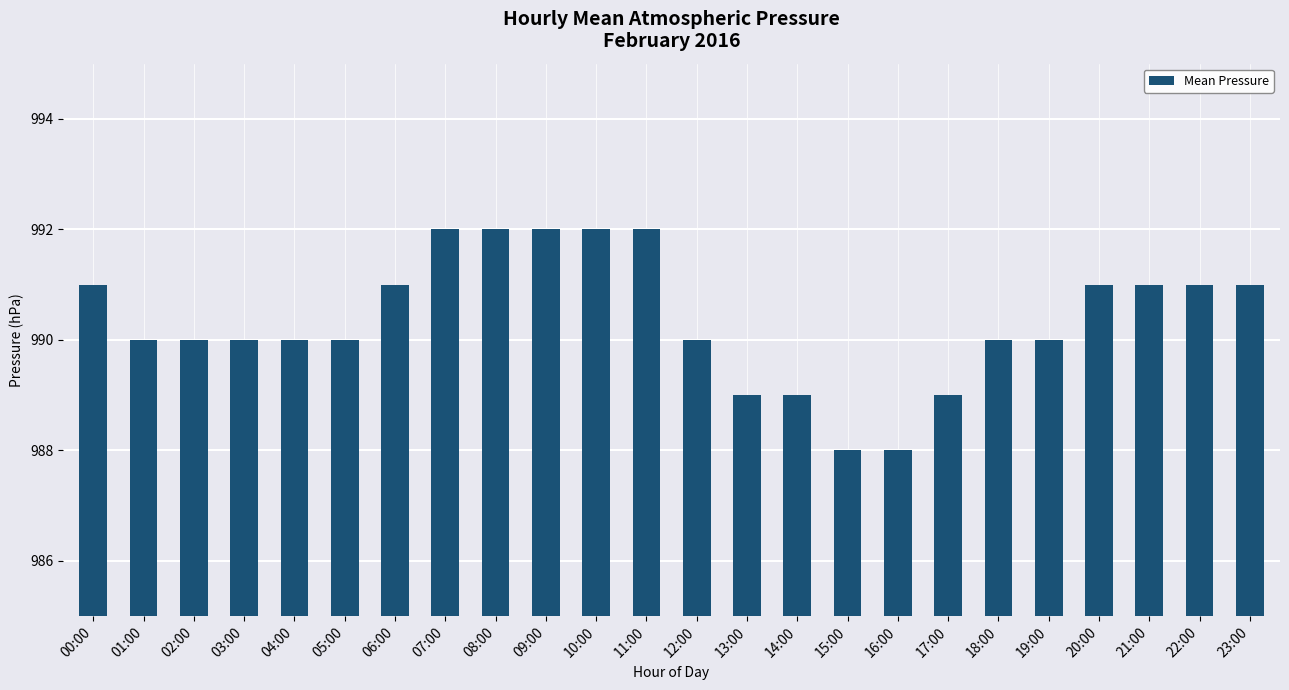

Approximately how many times larger is the value at 09:00 compared to 07:00?

1.0